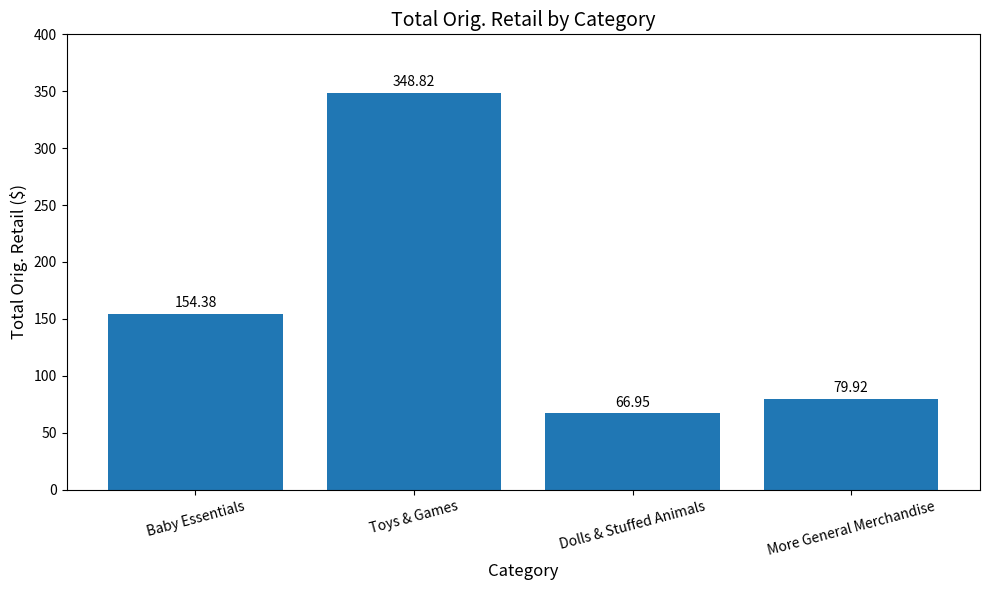

How many series are shown in this chart?

1